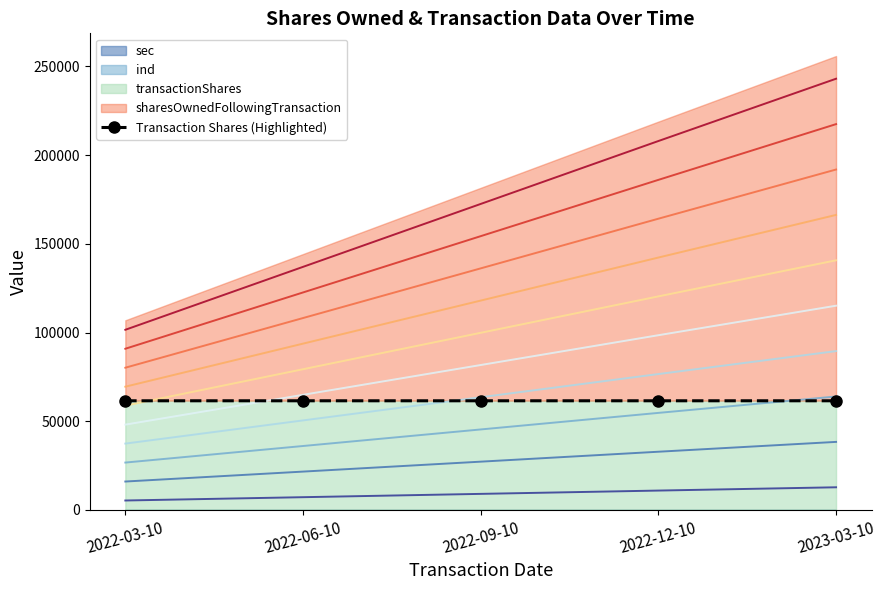

Between 2022-12-10 and 2022-03-10, which is larger?

2022-12-10